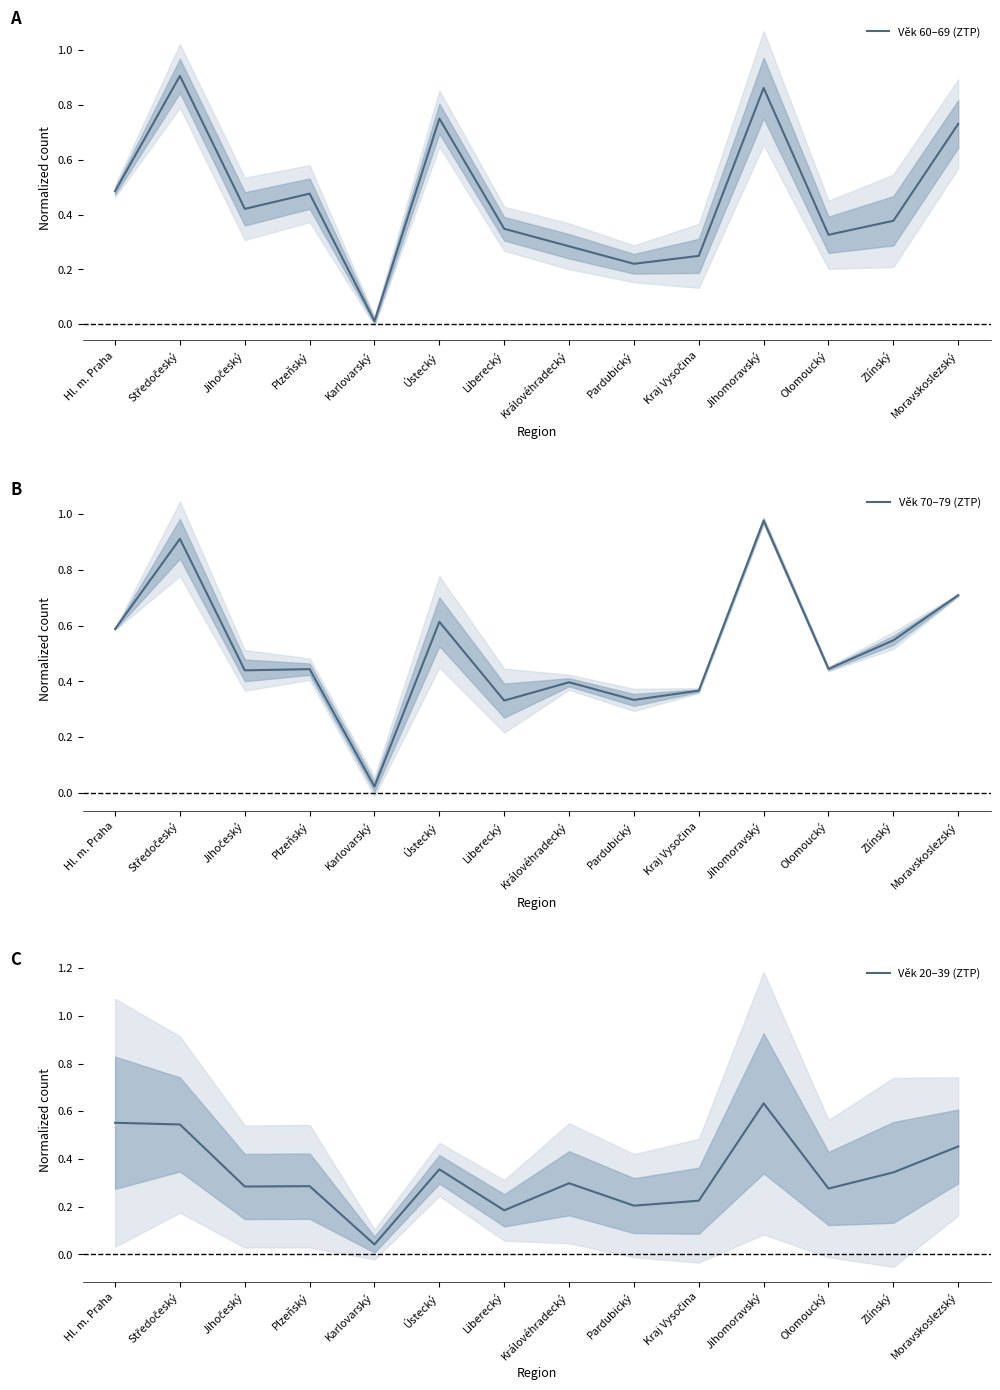

Rank the series at Pardubický from lowest to highest value.

Věk 20–39 (ZTP), Věk 60–69 (ZTP), Věk 70–79 (ZTP)